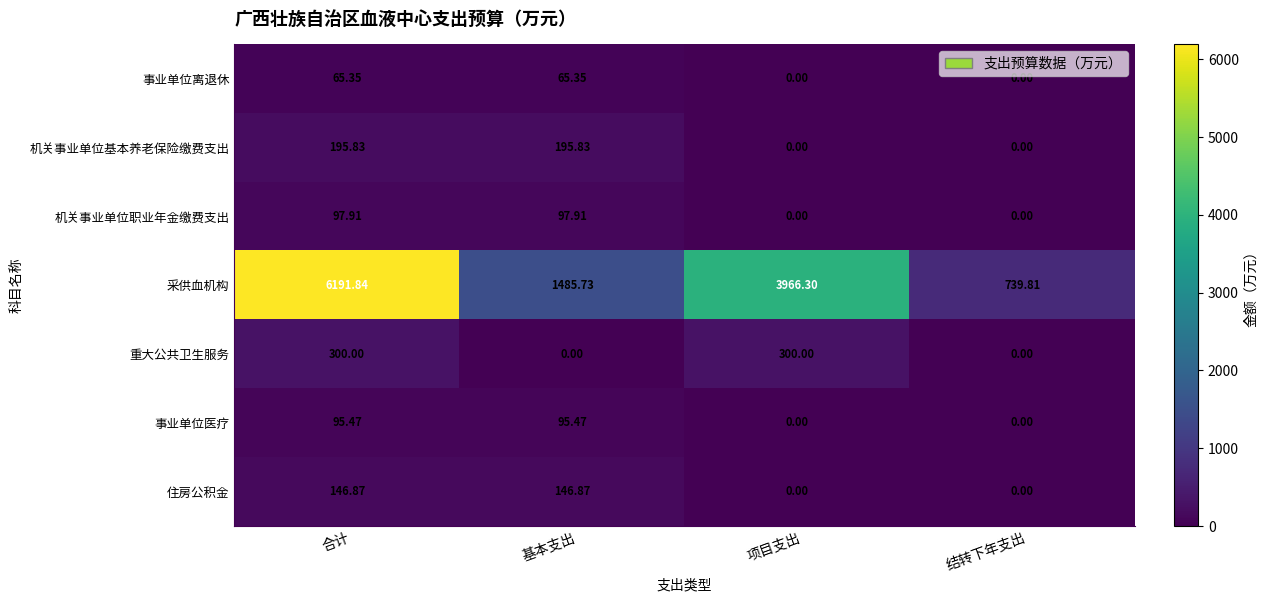

At which label does 住房公积金 first exceed 146?

合计